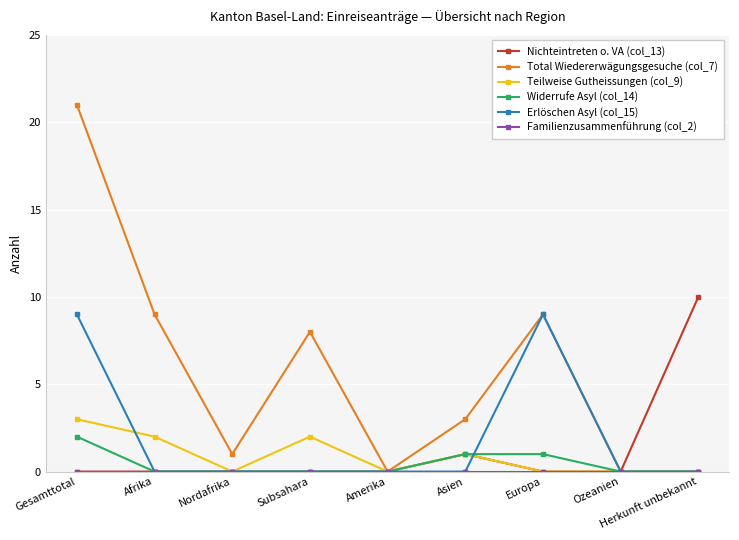

Where is Teilweise Gutheissungen (col_9) nearest to the value 1?

Asien